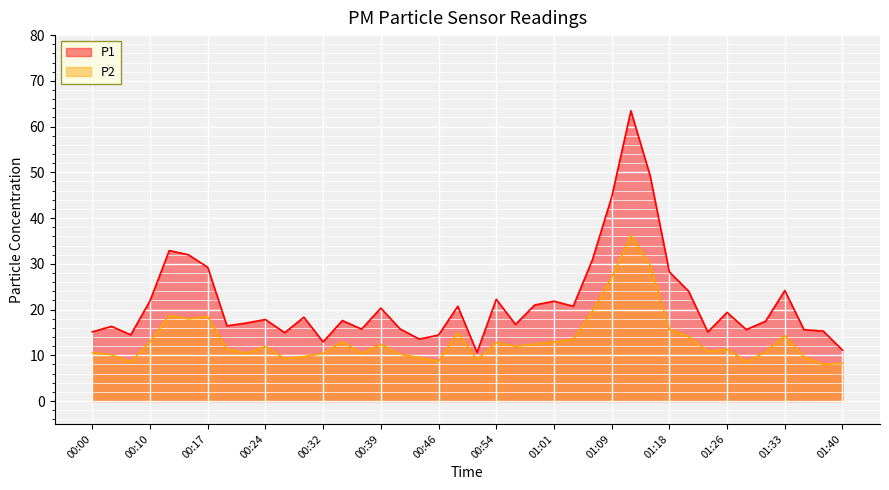

Which has a higher value, 00:22 or 01:04?

01:04